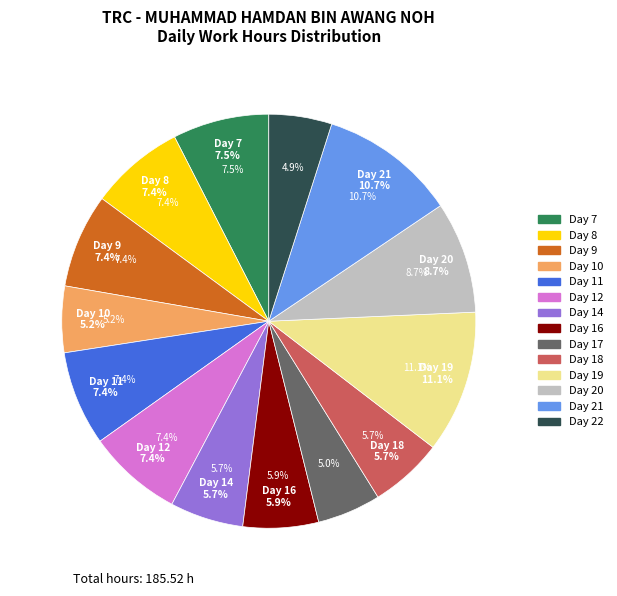

How many slices are in this pie chart?

14